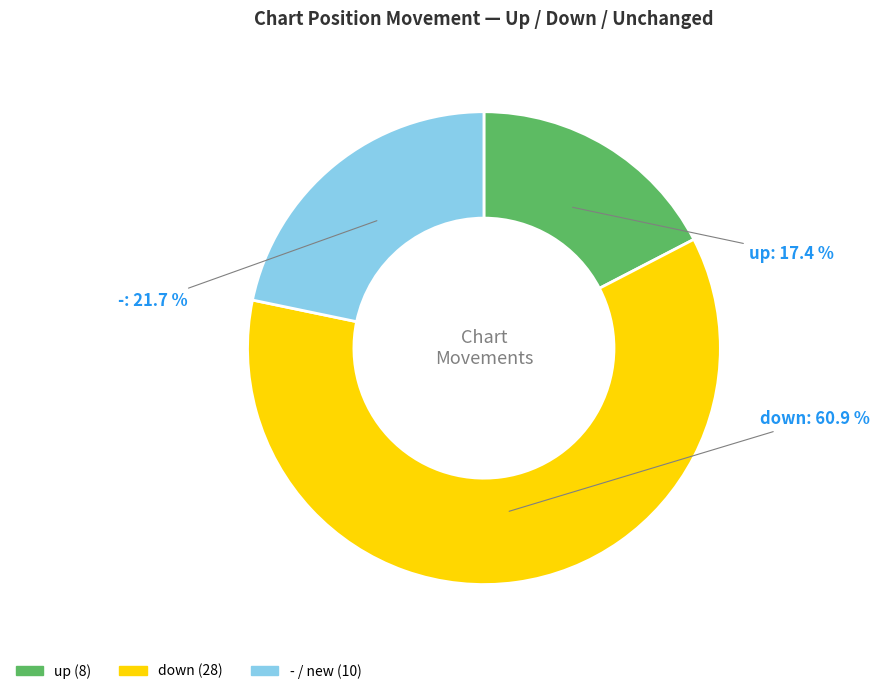

Which category has the biggest portion of the pie?

down